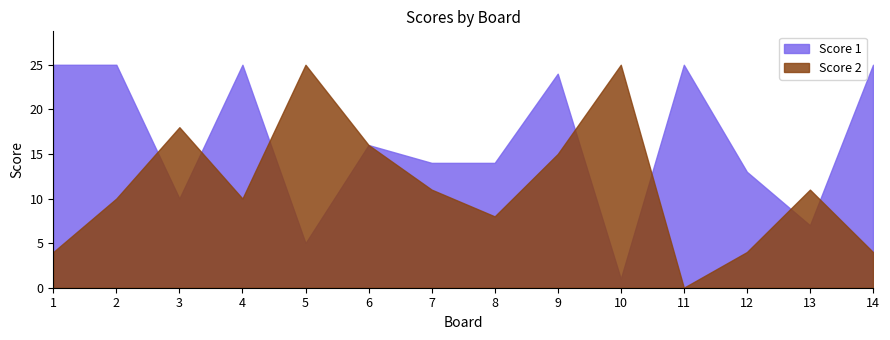

How many lines are shown in the chart?

2